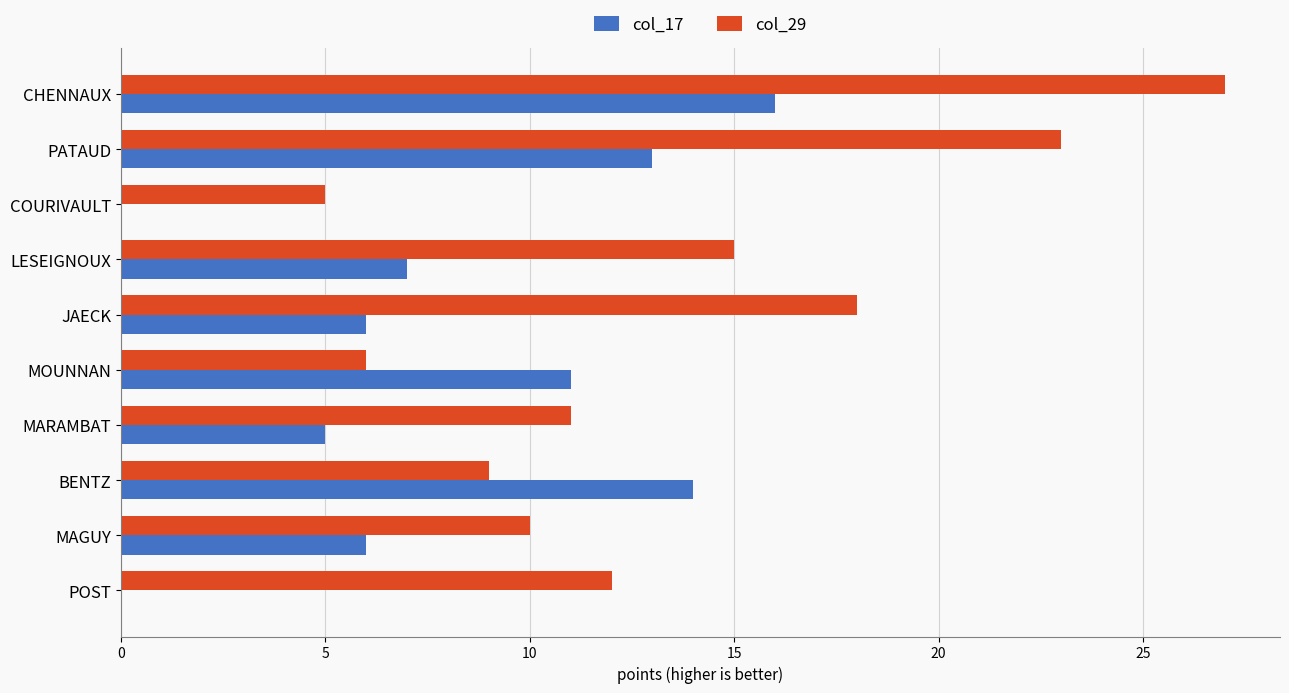

At which category is the sum across all series the highest?

CHENNAUX